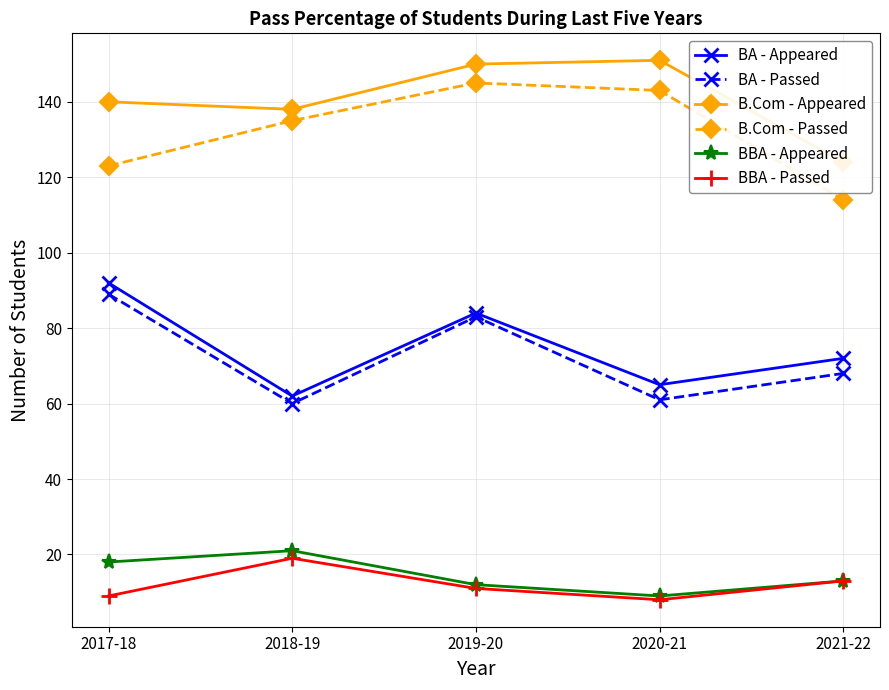

True or false: BBA - Appeared has a value of 7 at 2017-18.

False